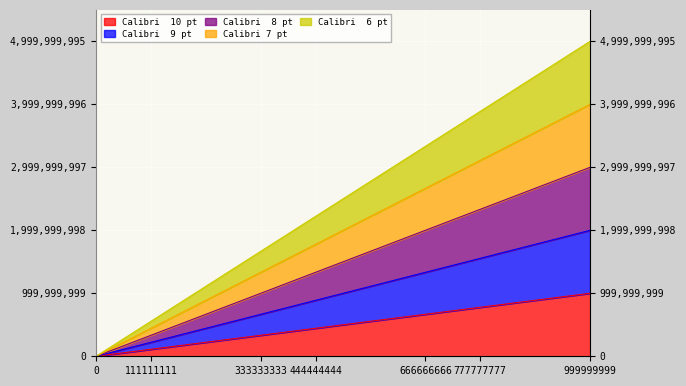

Does the chart display data point markers on the line(s)?

No